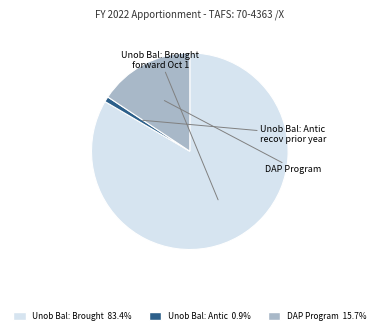

Rank the categories by value from lowest to highest.

Unob Bal: Antic recov prior year, DAP Program, Unob Bal: Brought forward Oct 1